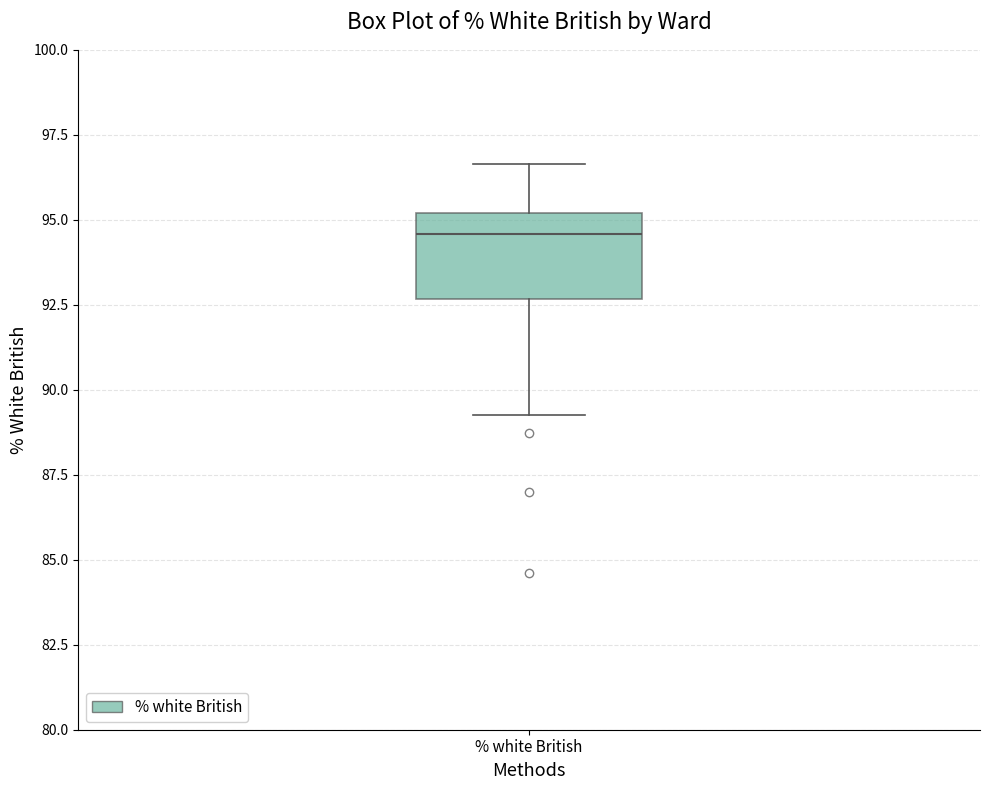

Transcribe this box plot: give where the median line is, the range the box spans, and where the two whiskers end, as read against the y-axis. The values are not printed on the chart, so give them approximately, as read against the axis.

median 94.5, box 92.5 to 95.0, whiskers 89.5 to 96.5